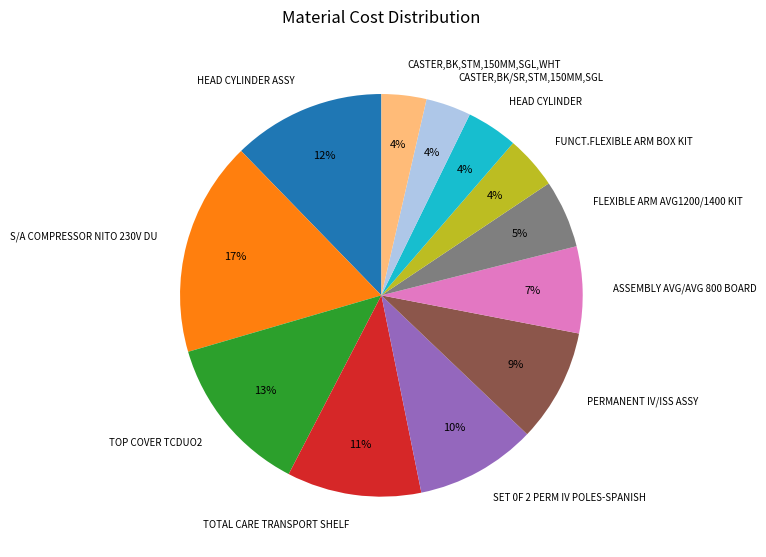

What is the largest slice in the pie chart?

S/A COMPRESSOR NITO 230V DU